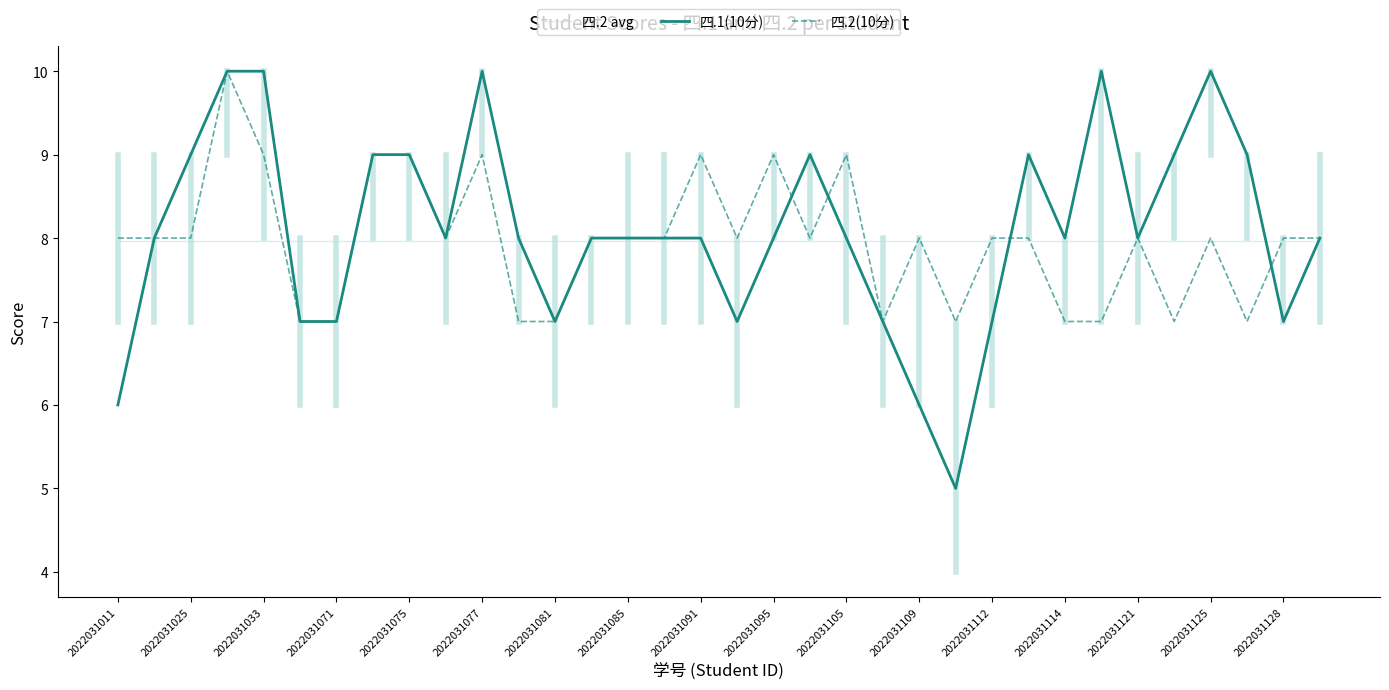

What is the highest value of the 四.2 avg series?

8.0